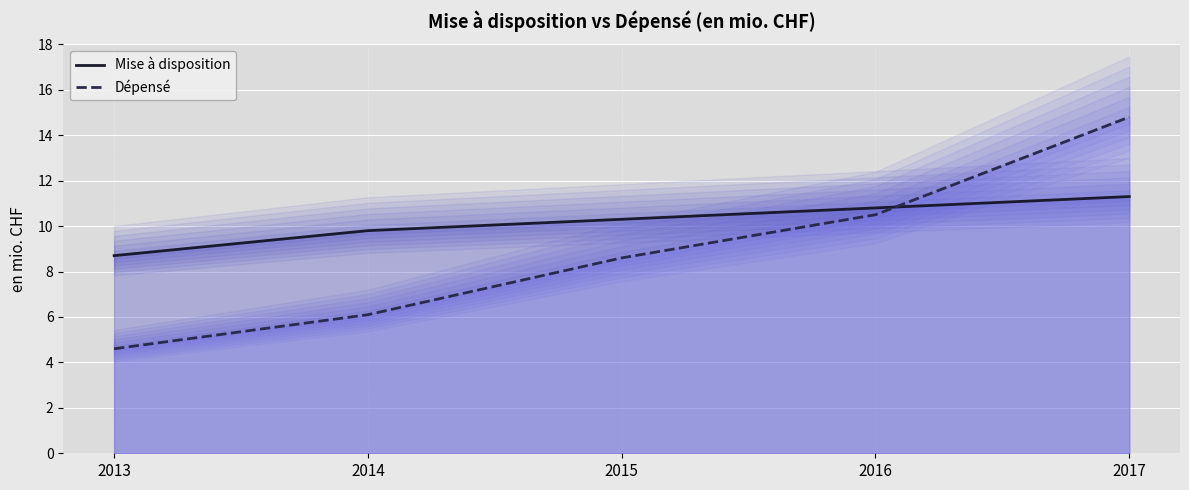

Is the value of Mise à disposition at 2017 greater than the value of Dépensé at 2014?

Yes